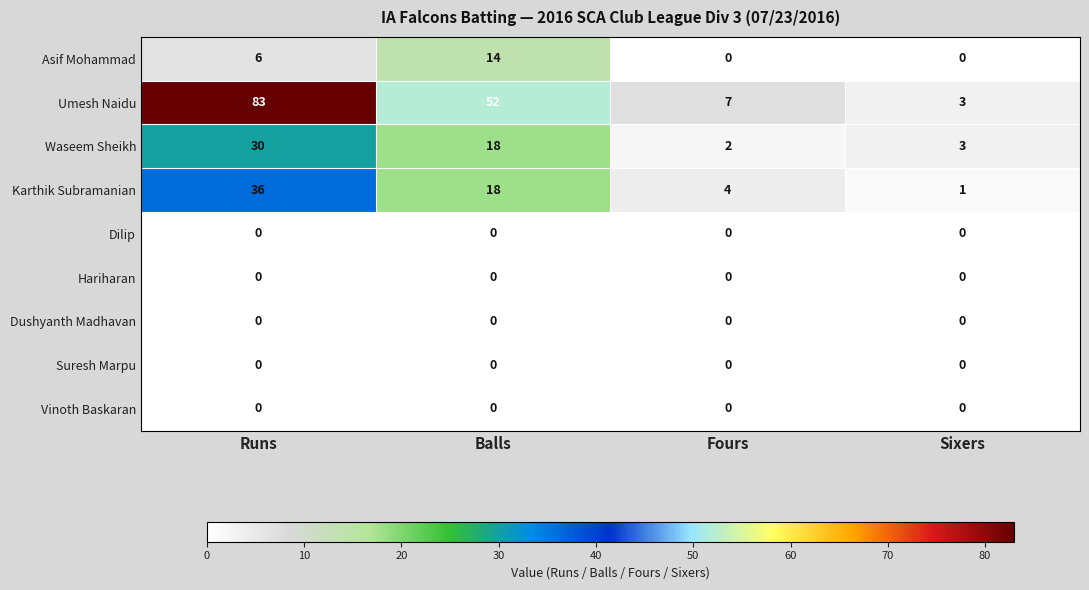

Read the Waseem Sheikh value at Balls.

18